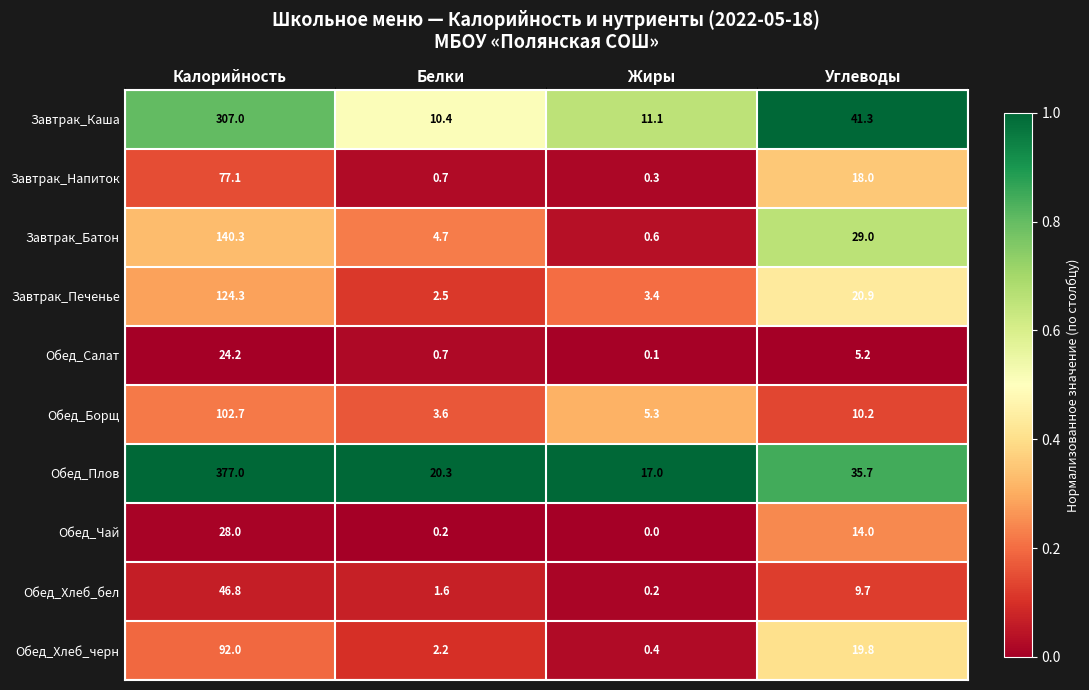

What is the sum of all Обед_Чай values?

42.2